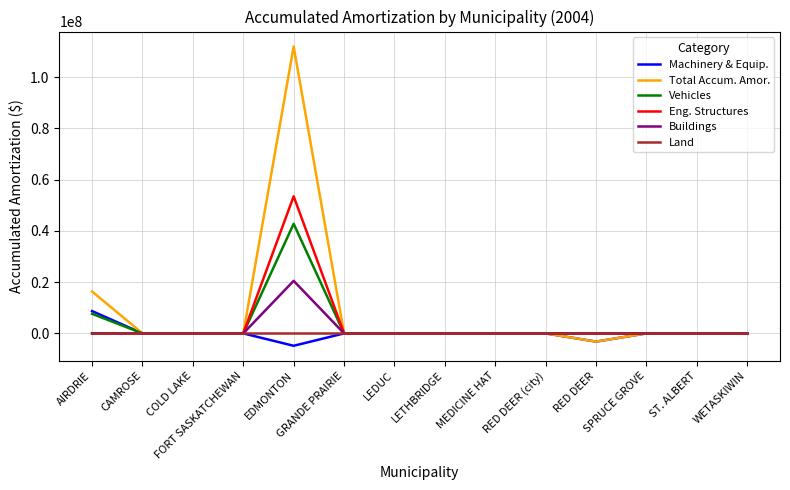

What is the smallest value displayed?

-4835000